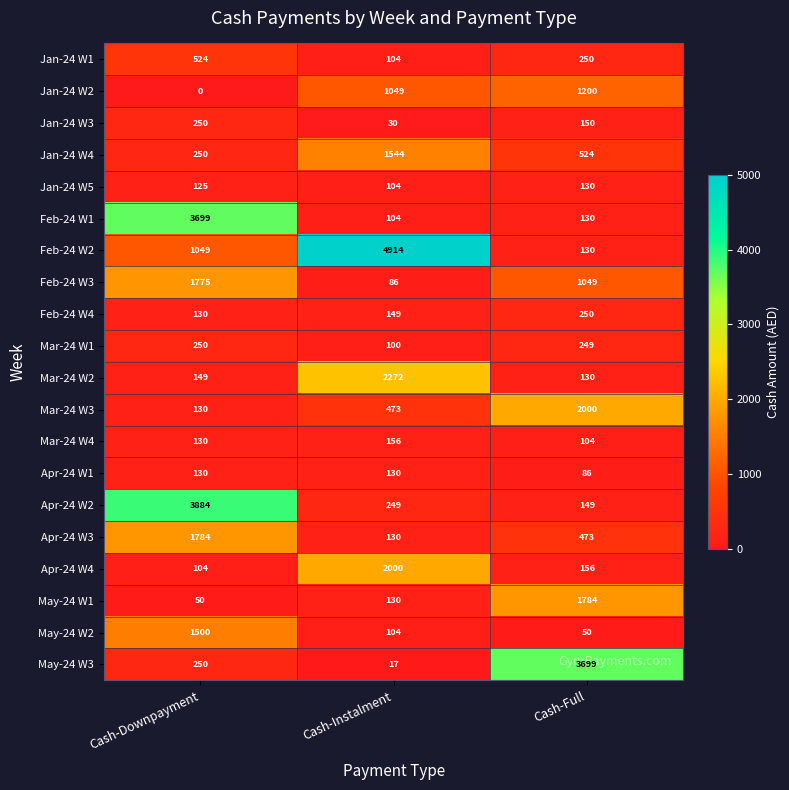

True or false: Mar-24 W2 has a value of 2272 at Cash-Instalment.

True